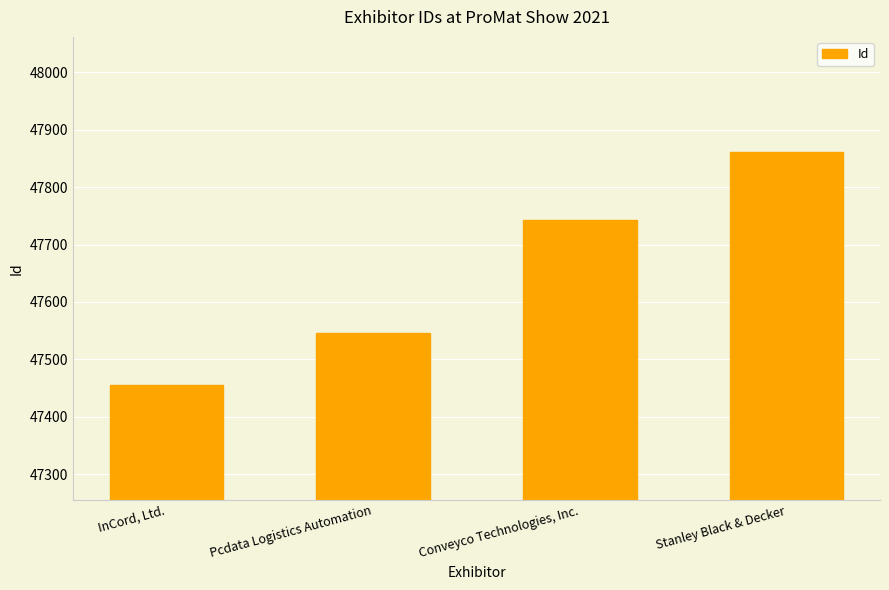

Reading left to right, what are all the values shown in this chart?

47455	47546	47742	47862